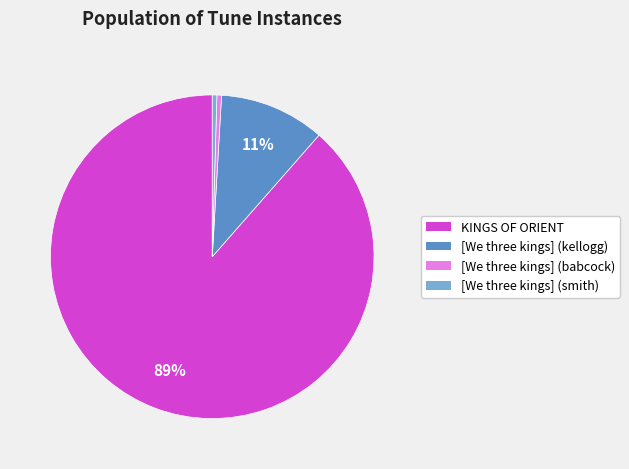

Which slice represents more than half of the pie?

KINGS OF ORIENT